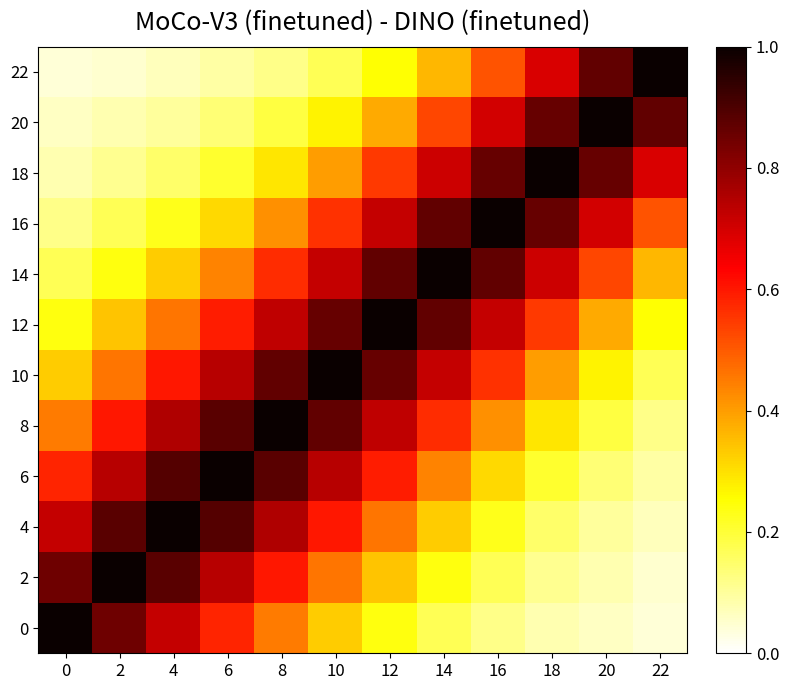

Rank the series by their maximum value, from highest to lowest.

0, 2, 4, 6, 8, 10, 12, 14, 16, 18, 20, 22